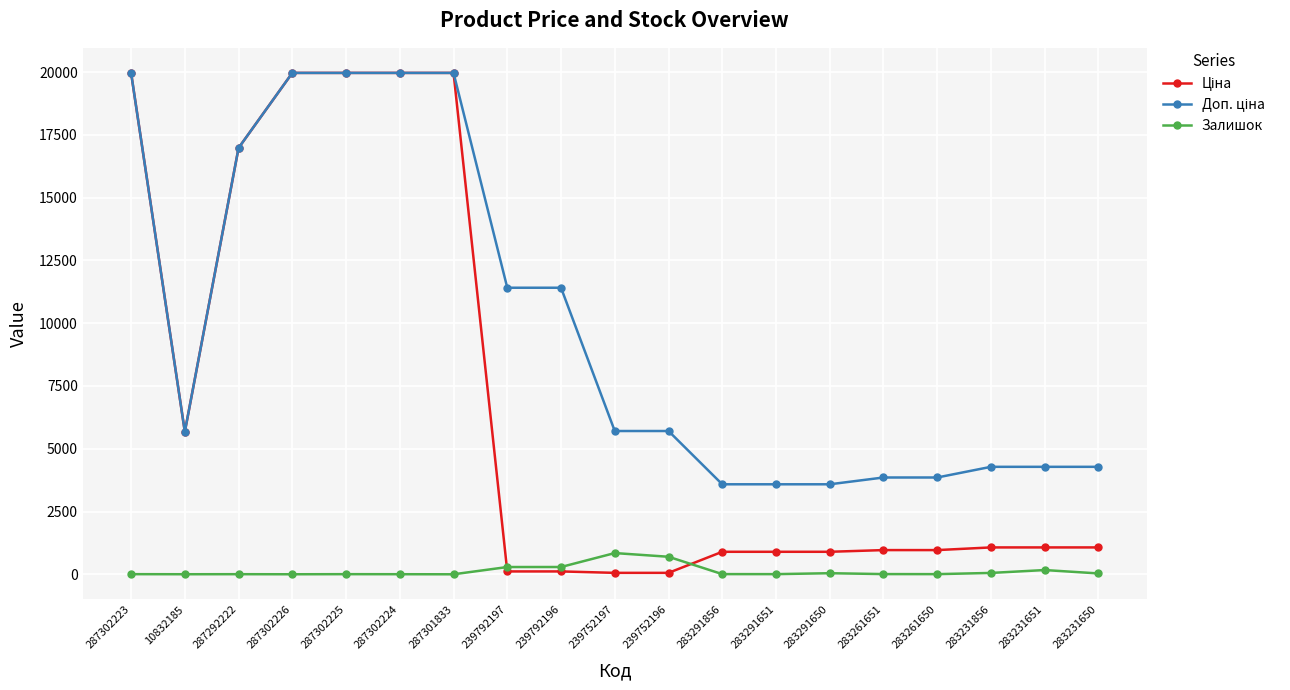

At how many categories does at least one series exceed 5044?

11